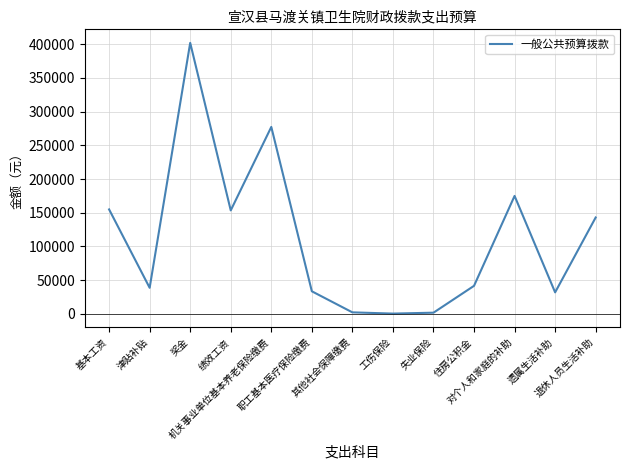

What is the greatest value displayed?

401904.0